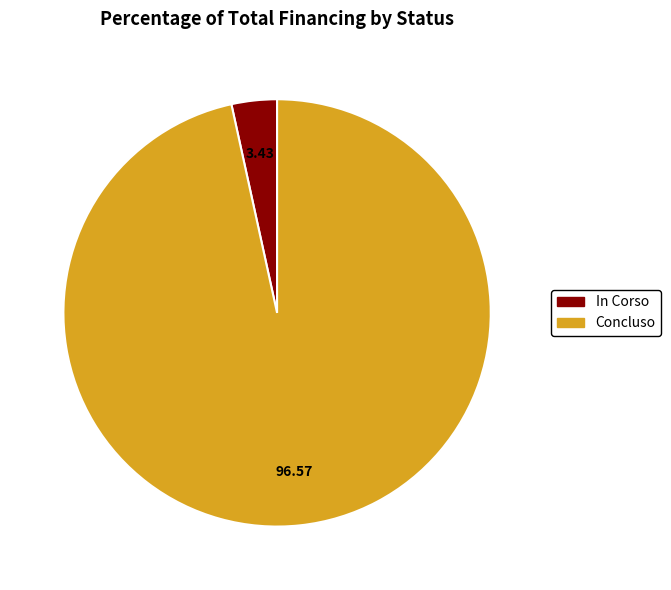

Do In Corso and Concluso together represent more than half of the pie?

Yes